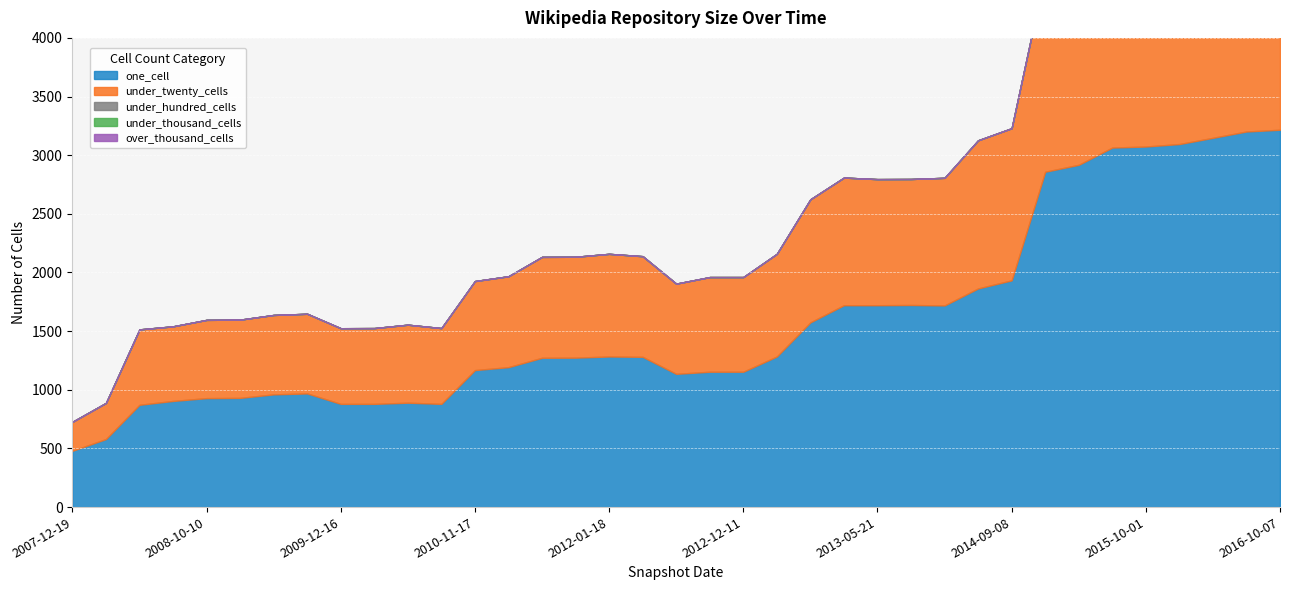

What is the approximate value of one_cell at 2008-04-01, to the nearest 50?

600